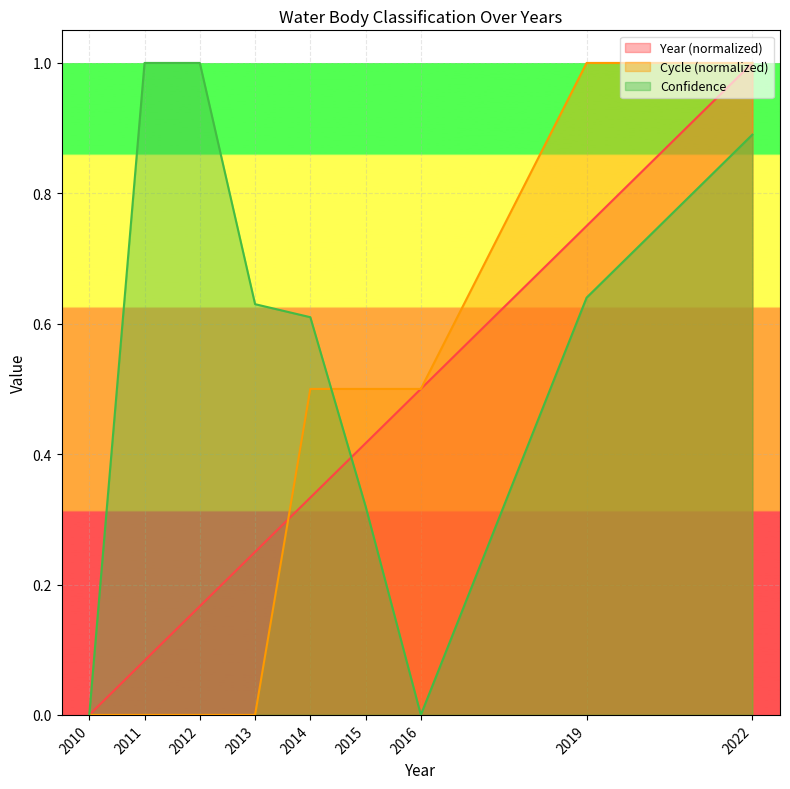

What are all the series names shown in the legend?

Year (normalized), Cycle (normalized), Confidence